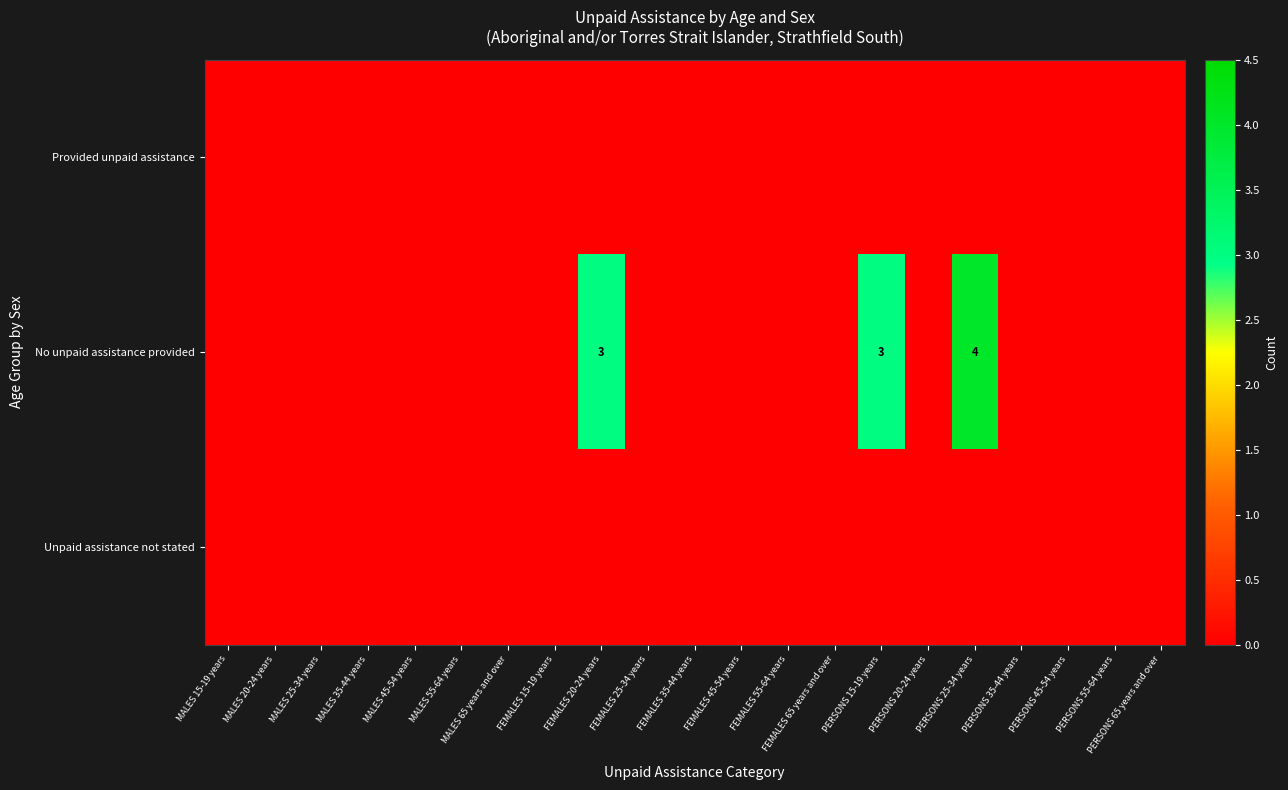

Which category has the highest value across all series?

PERSONS 25-34 years